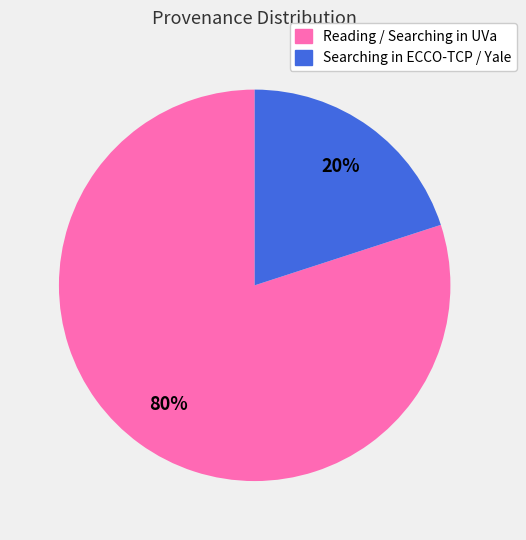

Is there a majority slice in this chart?

Yes